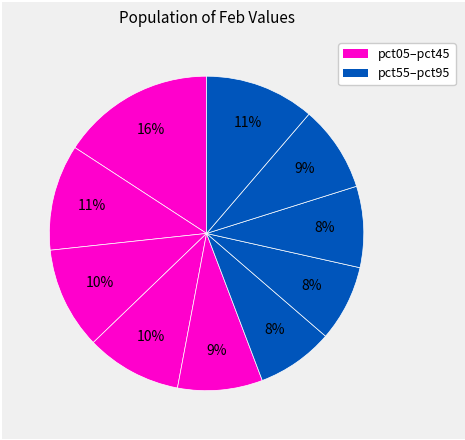

How many segments does this pie chart have?

10